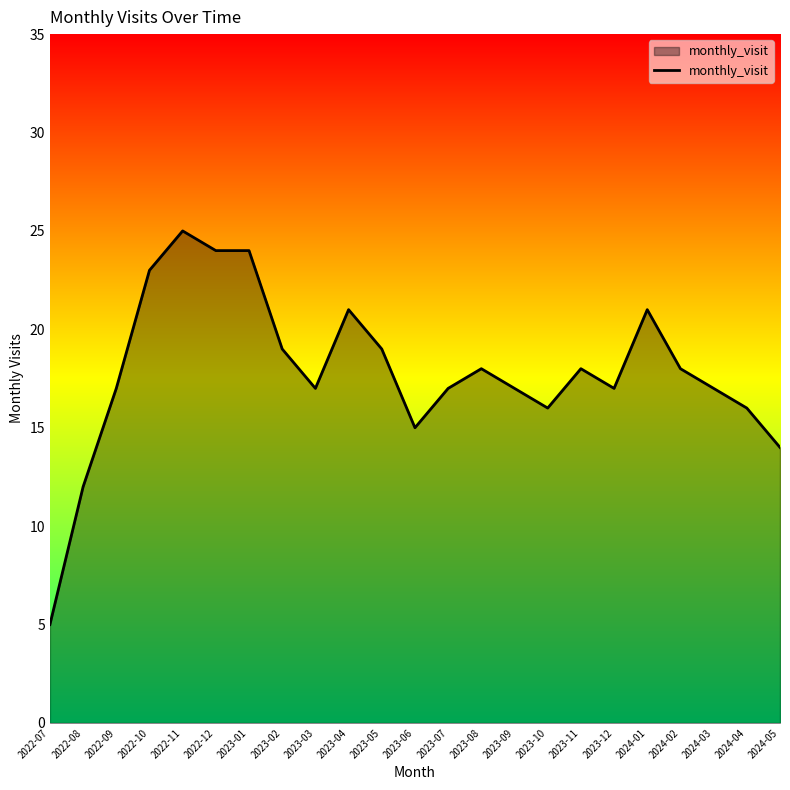

Does the chart have visible grid lines?

No